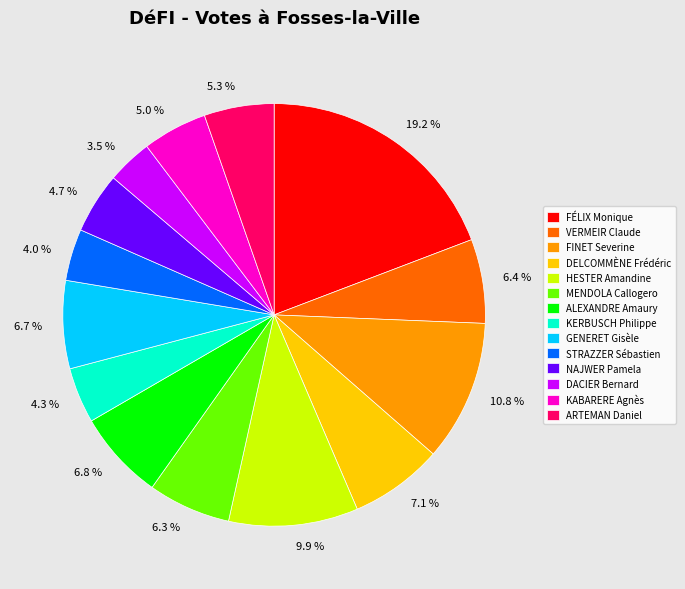

Approximately how many times larger is the value at HESTER Amandine compared to GENERET Gisèle?

1.5